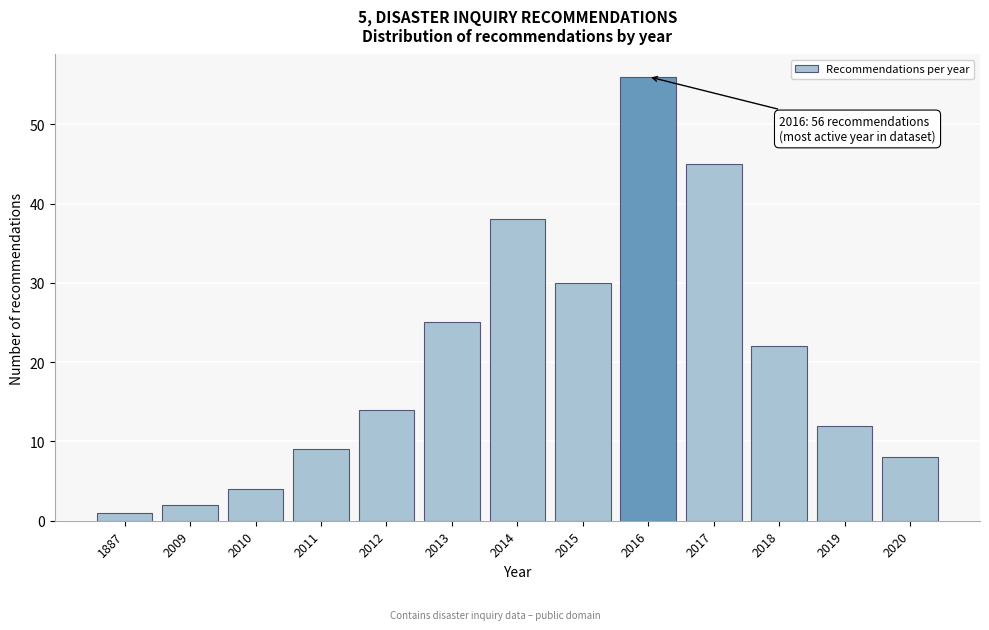

Reading left to right, extract all data points from this chart.

1	2	4	9	14	25	38	30	56	45	22	12	8